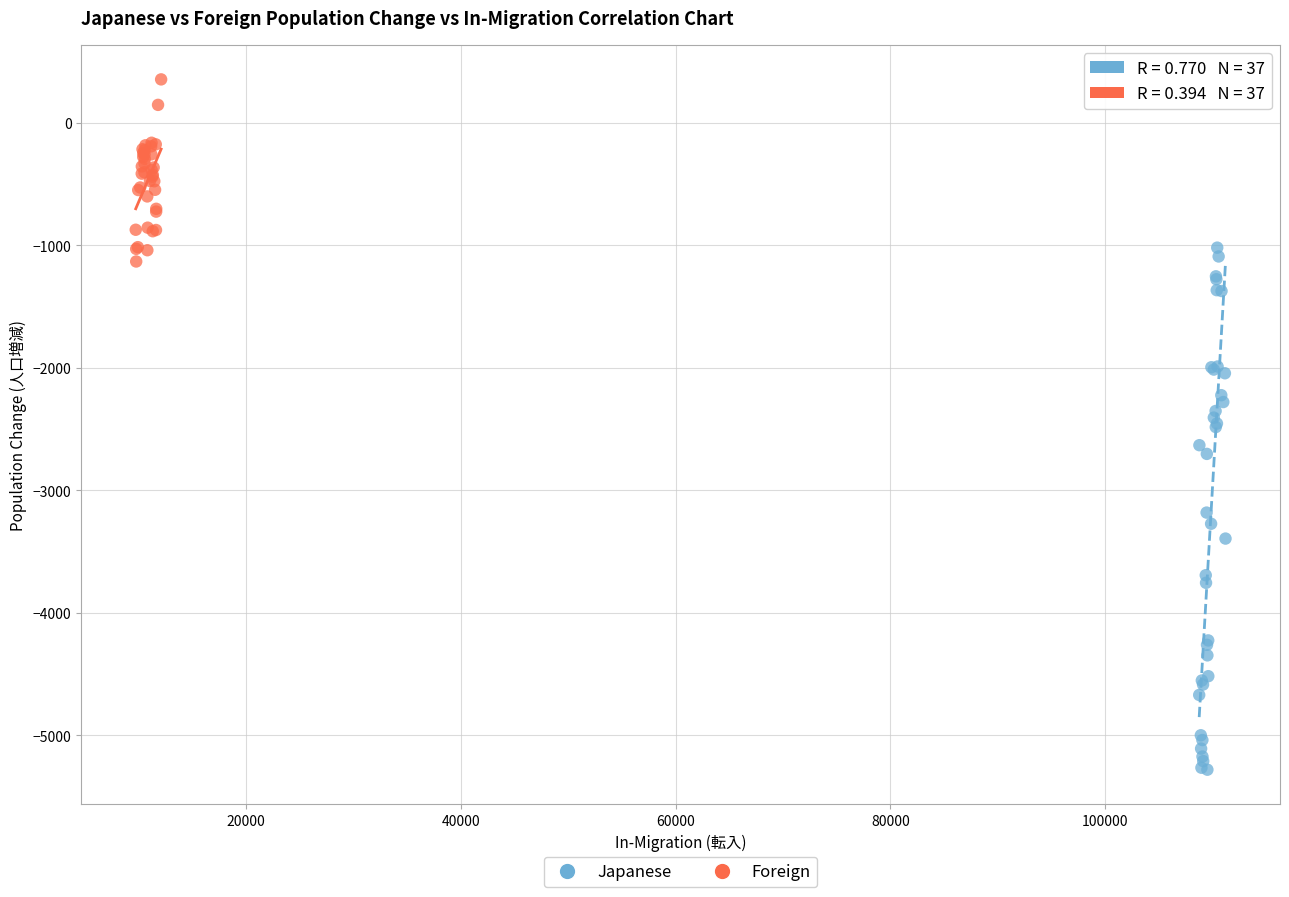

Which series has the largest Y range (max minus min)?

Japanese